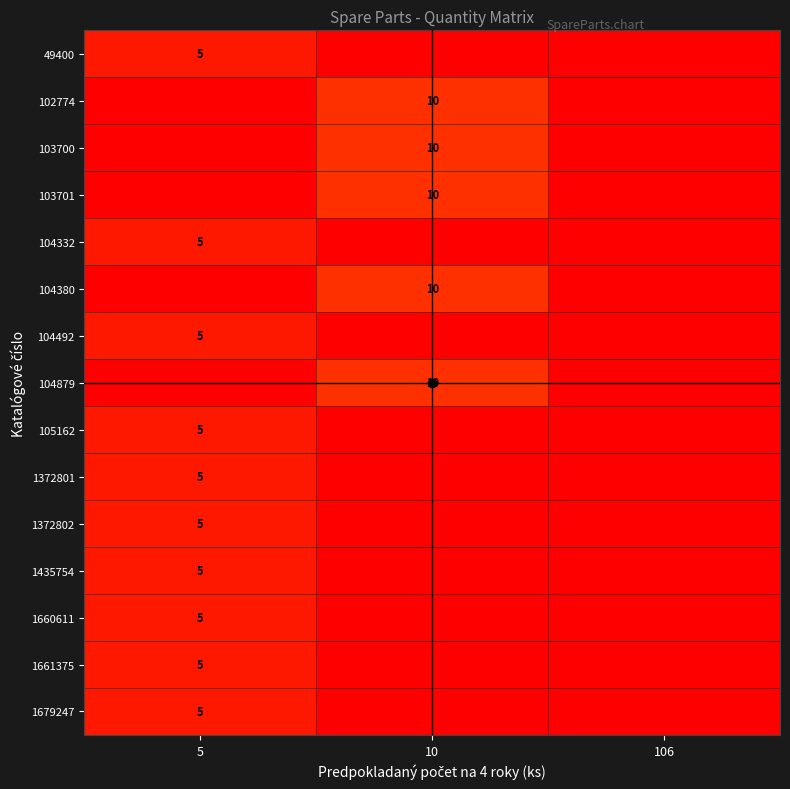

Is it true that 1372802 equals 5 at 5?

True